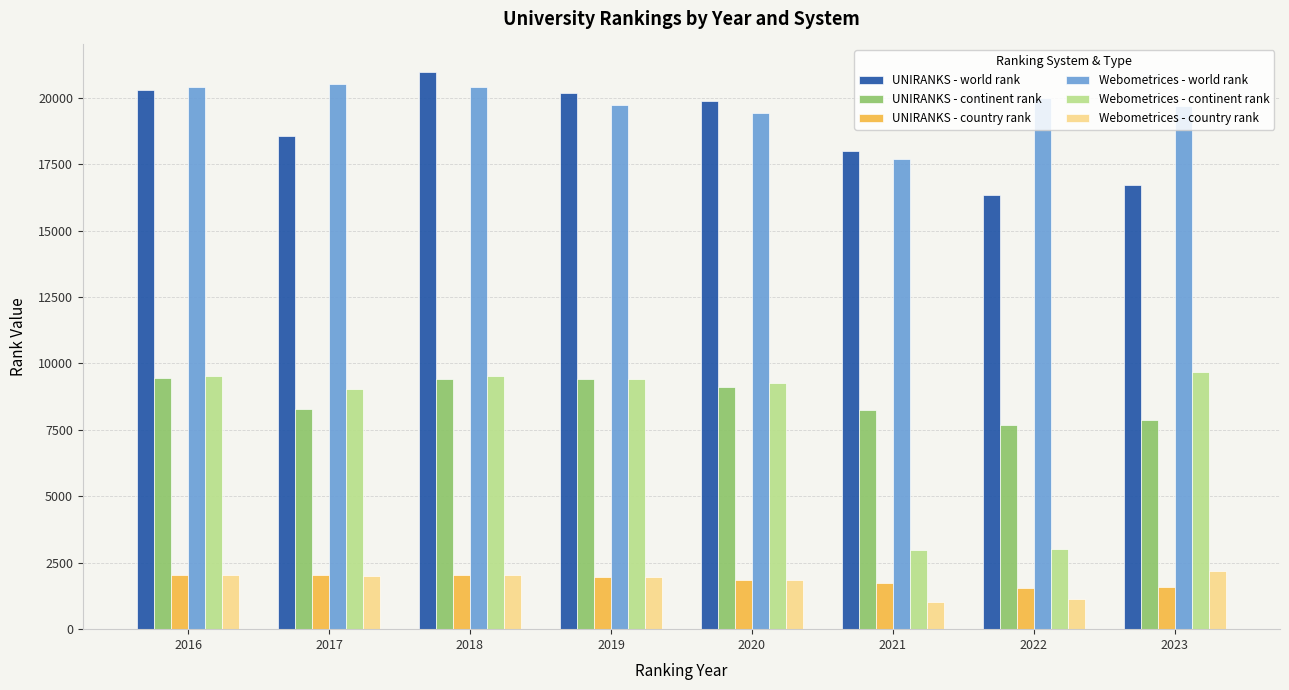

What is the sum of all UNIRANKS - continent rank values?

69521